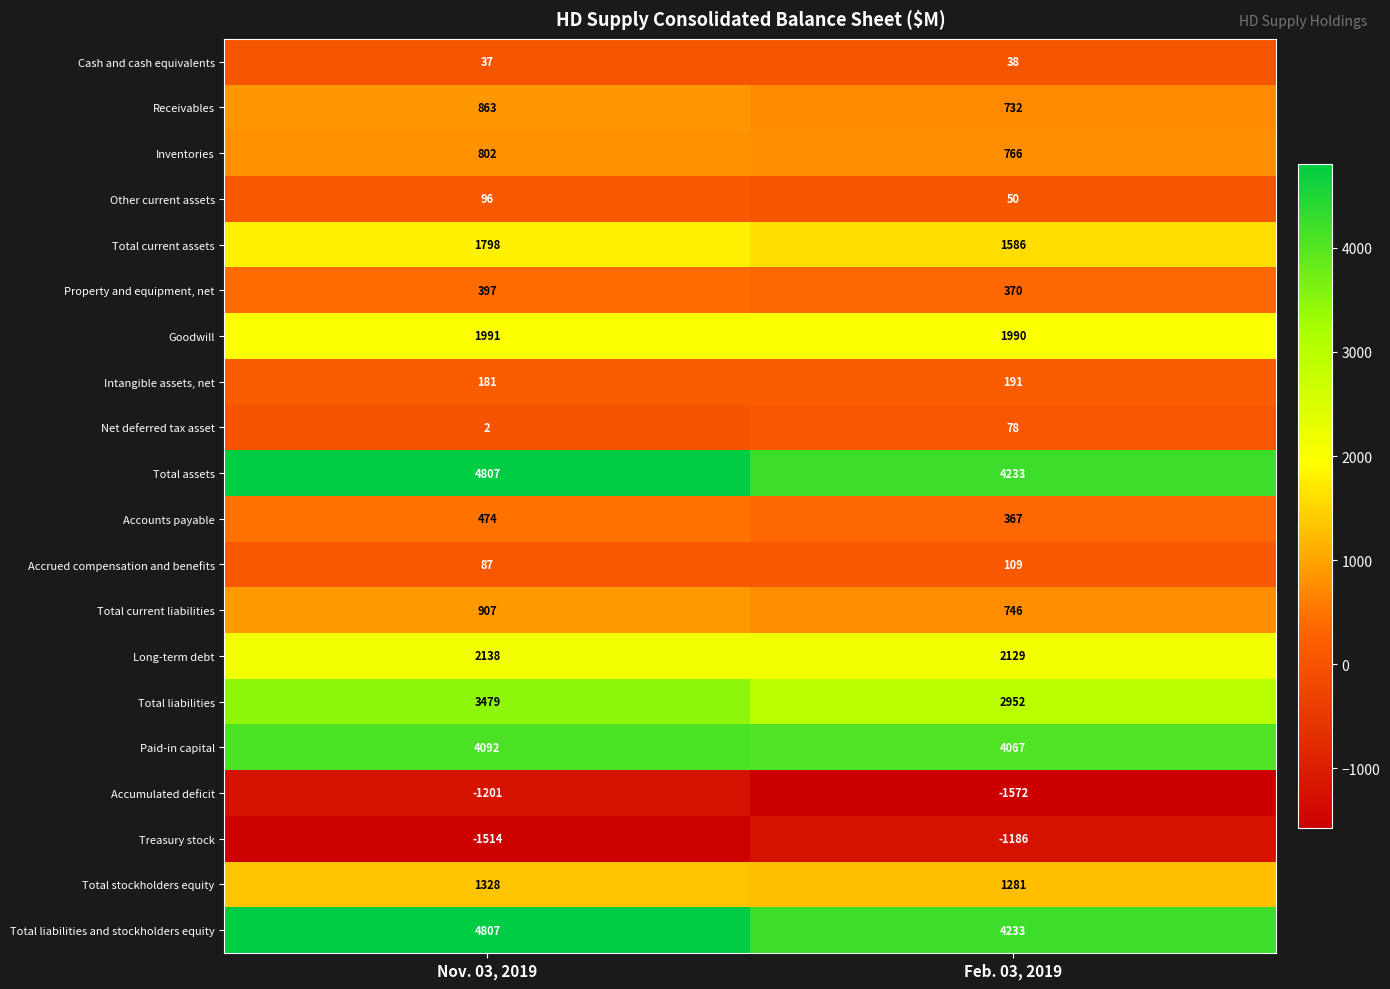

What is the difference between the highest and lowest values at Feb. 03, 2019?

5805